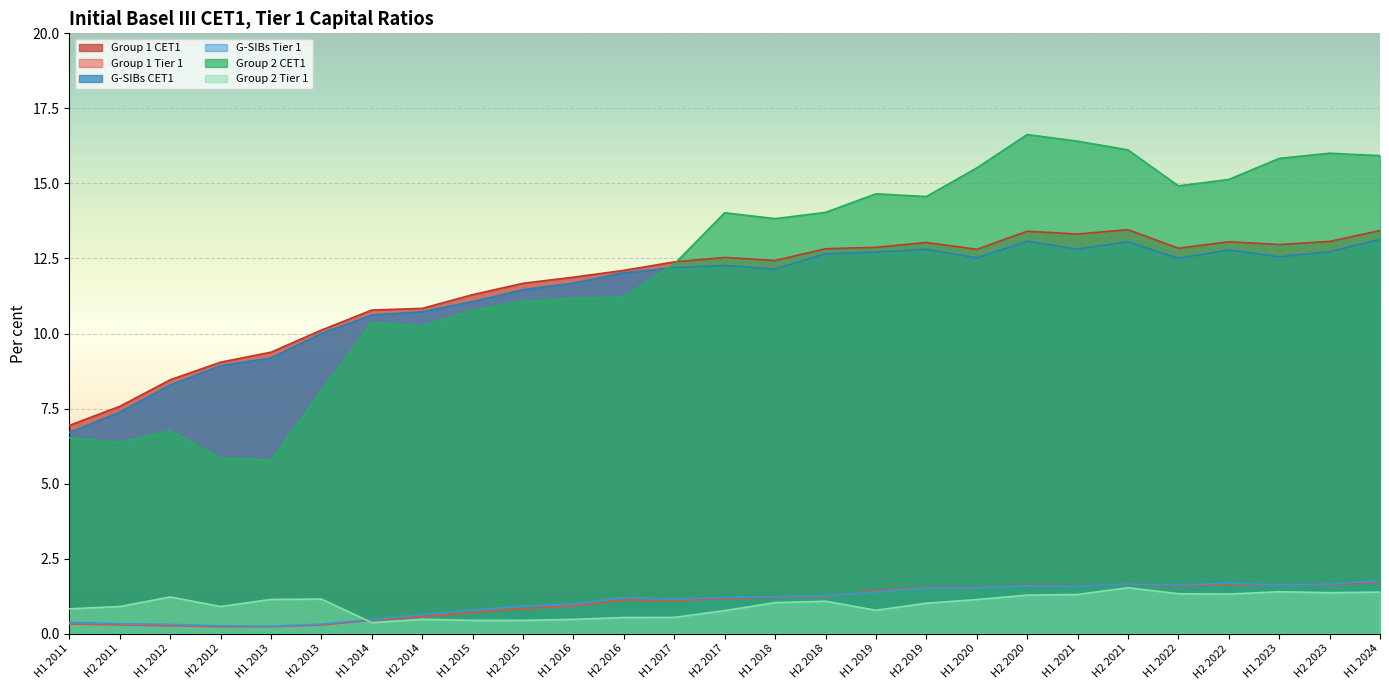

Reading left to right, list all the values displayed in this chart.

Group 1 CET1: H1 2011=6.9	H2 2011=7.6	H1 2012=8.5	H2 2012=9.0	H1 2013=9.4	H2 2013=10.1	H1 2014=10.8	H2 2014=10.8	H1 2015=11.3	H2 2015=11.7	H1 2016=11.9	H2 2016=12.1	H1 2017=12.4	H2 2017=12.5	H1 2018=12.4	H2 2018=12.8	H1 2019=12.9	H2 2019=13.0	H1 2020=12.8	H2 2020=13.4	H1 2021=13.3	H2 2021=13.5	H1 2022=12.8	H2 2022=13.1	H1 2023=13.0	H2 2023=13.1	H1 2024=13.4
Group 1 Tier 1: H1 2011=0.3	H2 2011=0.3	H1 2012=0.3	H2 2012=0.2	H1 2013=0.2	H2 2013=0.3	H1 2014=0.4	H2 2014=0.6	H1 2015=0.7	H2 2015=0.8	H1 2016=0.9	H2 2016=1.1	H1 2017=1.1	H2 2017=1.2	H1 2018=1.2	H2 2018=1.2	H1 2019=1.4	H2 2019=1.5	H1 2020=1.5	H2 2020=1.6	H1 2021=1.6	H2 2021=1.6	H1 2022=1.6	H2 2022=1.6	H1 2023=1.6	H2 2023=1.6	H1 2024=1.7
G-SIBs CET1: H1 2011=6.7	H2 2011=7.4	H1 2012=8.3	H2 2012=8.9	H1 2013=9.2	H2 2013=10.0	H1 2014=10.6	H2 2014=10.7	H1 2015=11.1	H2 2015=11.5	H1 2016=11.7	H2 2016=12.0	H1 2017=12.2	H2 2017=12.3	H1 2018=12.1	H2 2018=12.7	H1 2019=12.7	H2 2019=12.8	H1 2020=12.5	H2 2020=13.1	H1 2021=12.8	H2 2021=13.1	H1 2022=12.5	H2 2022=12.8	H1 2023=12.6	H2 2023=12.7	H1 2024=13.1
G-SIBs Tier 1: H1 2011=0.4	H2 2011=0.3	H1 2012=0.3	H2 2012=0.3	H1 2013=0.2	H2 2013=0.3	H1 2014=0.5	H2 2014=0.6	H1 2015=0.8	H2 2015=0.9	H1 2016=1.0	H2 2016=1.2	H1 2017=1.1	H2 2017=1.2	H1 2018=1.2	H2 2018=1.3	H1 2019=1.4	H2 2019=1.5	H1 2020=1.5	H2 2020=1.6	H1 2021=1.6	H2 2021=1.7	H1 2022=1.6	H2 2022=1.7	H1 2023=1.6	H2 2023=1.7	H1 2024=1.8
Group 2 CET1: H1 2011=6.5	H2 2011=6.4	H1 2012=6.8	H2 2012=5.9	H1 2013=5.8	H2 2013=8.1	H1 2014=10.4	H2 2014=10.2	H1 2015=10.8	H2 2015=11.1	H1 2016=11.2	H2 2016=11.2	H1 2017=12.3	H2 2017=14.0	H1 2018=13.8	H2 2018=14.0	H1 2019=14.7	H2 2019=14.6	H1 2020=15.5	H2 2020=16.6	H1 2021=16.4	H2 2021=16.1	H1 2022=14.9	H2 2022=15.1	H1 2023=15.8	H2 2023=16.0	H1 2024=15.9
Group 2 Tier 1: H1 2011=0.8	H2 2011=0.9	H1 2012=1.2	H2 2012=0.9	H1 2013=1.1	H2 2013=1.2	H1 2014=0.4	H2 2014=0.5	H1 2015=0.4	H2 2015=0.4	H1 2016=0.5	H2 2016=0.5	H1 2017=0.5	H2 2017=0.8	H1 2018=1.0	H2 2018=1.1	H1 2019=0.8	H2 2019=1.0	H1 2020=1.1	H2 2020=1.3	H1 2021=1.3	H2 2021=1.5	H1 2022=1.3	H2 2022=1.3	H1 2023=1.4	H2 2023=1.4	H1 2024=1.4